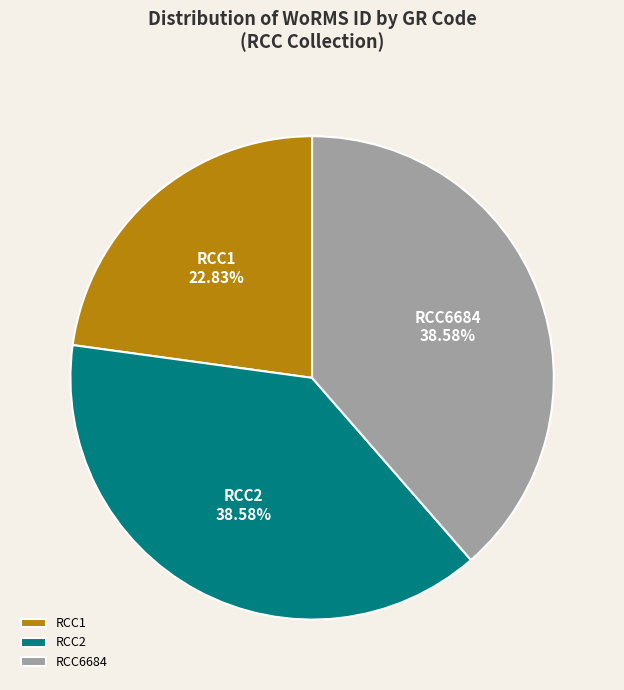

To the nearest percent, what is the difference between the largest and smallest slice percentages?

16%